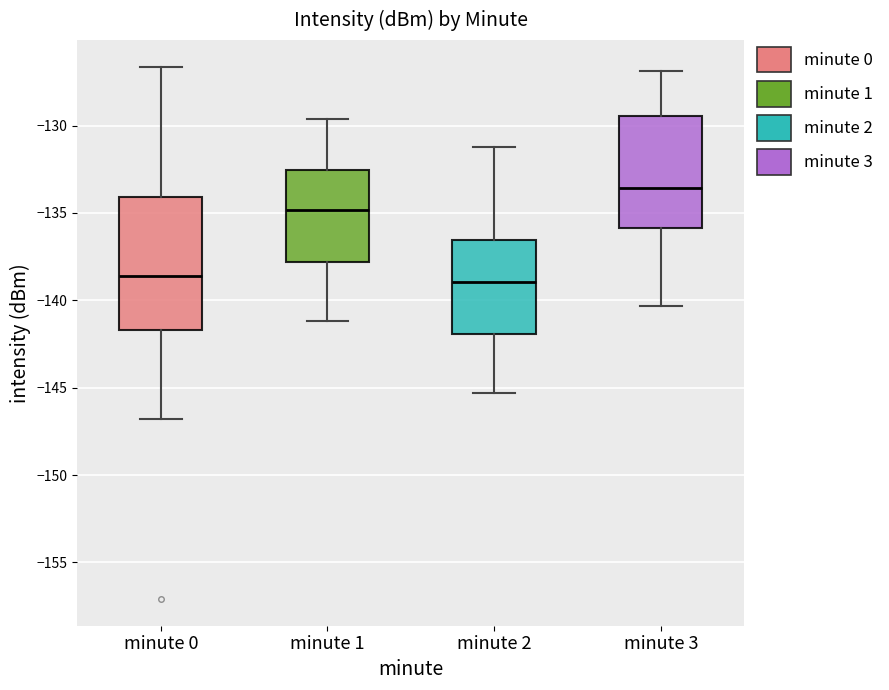

Reading left to right, transcribe this box plot: for each box, give where its median line is, the range the box spans, and where its two whiskers end, as read against the y-axis. The values are not printed on the chart, so give them approximately, as read against the axis.

minute 0: median -138.5, box -141.5 to -134.0, whiskers -147.0 to -126.5
minute 1: median -135.0, box -138.0 to -132.5, whiskers -141.0 to -129.5
minute 2: median -139.0, box -142.0 to -136.5, whiskers -145.5 to -131.0
minute 3: median -133.5, box -136.0 to -129.5, whiskers -140.5 to -127.0